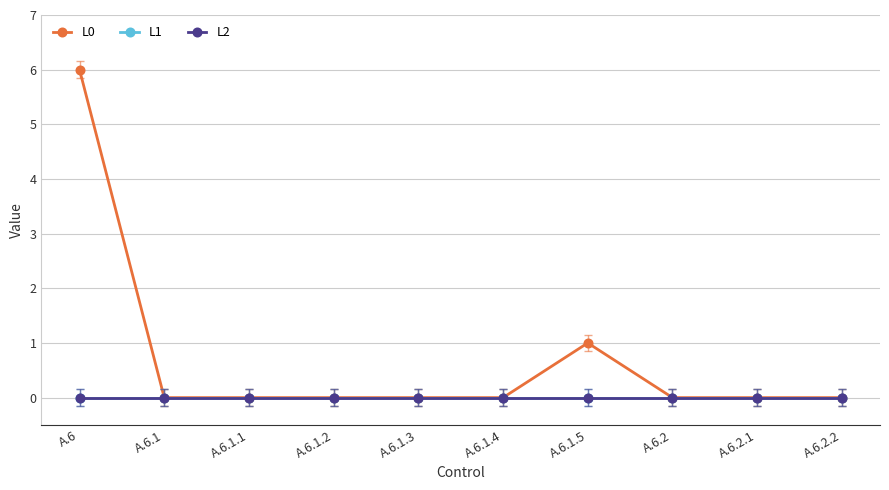

Reading left to right, transcribe all the data shown in this chart.

L0: A.6=6	A.6.1=0	A.6.1.1=0	A.6.1.2=0	A.6.1.3=0	A.6.1.4=0	A.6.1.5=1	A.6.2=0	A.6.2.1=0	A.6.2.2=0
L1: A.6=0	A.6.1=0	A.6.1.1=0	A.6.1.2=0	A.6.1.3=0	A.6.1.4=0	A.6.1.5=0	A.6.2=0	A.6.2.1=0	A.6.2.2=0
L2: A.6=0	A.6.1=0	A.6.1.1=0	A.6.1.2=0	A.6.1.3=0	A.6.1.4=0	A.6.1.5=0	A.6.2=0	A.6.2.1=0	A.6.2.2=0